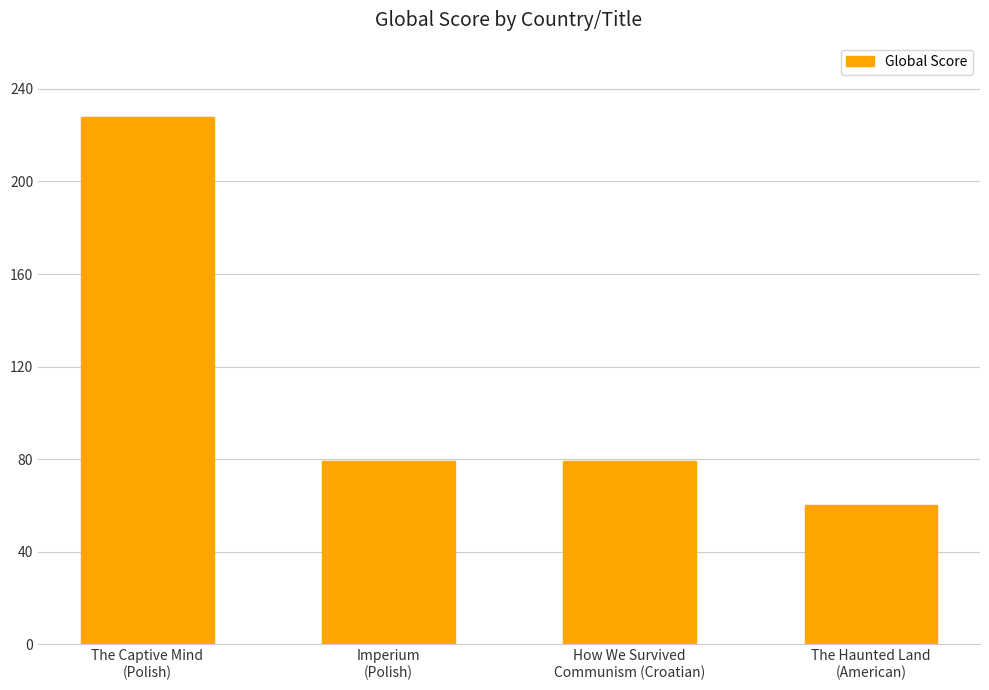

What is the difference between the maximum and minimum values?

168